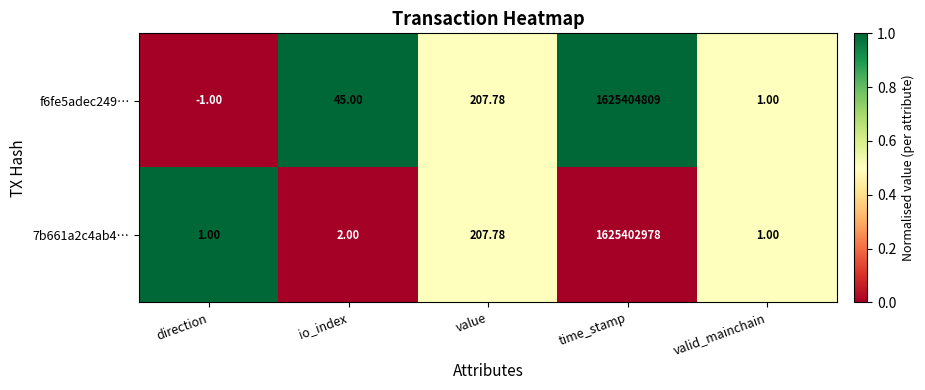

How many series are shown in this chart?

2